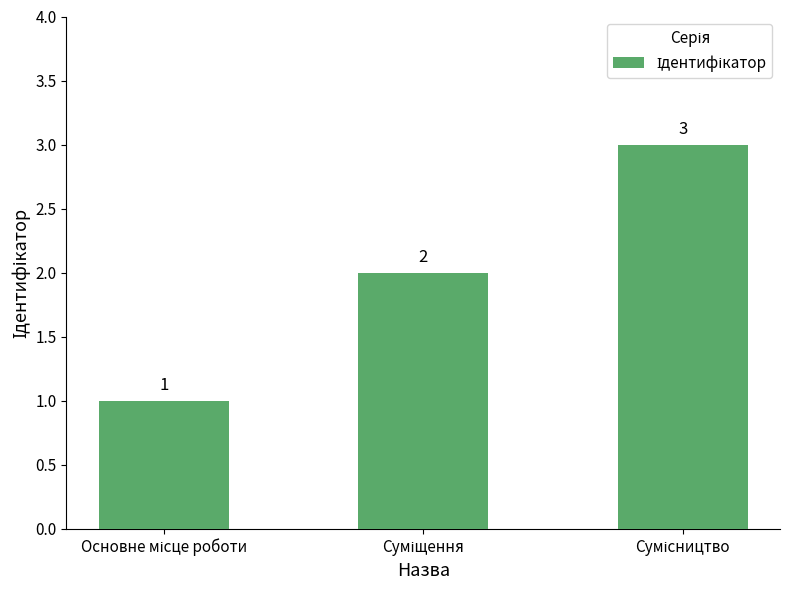

Count the values in the range 1 to 3.

3